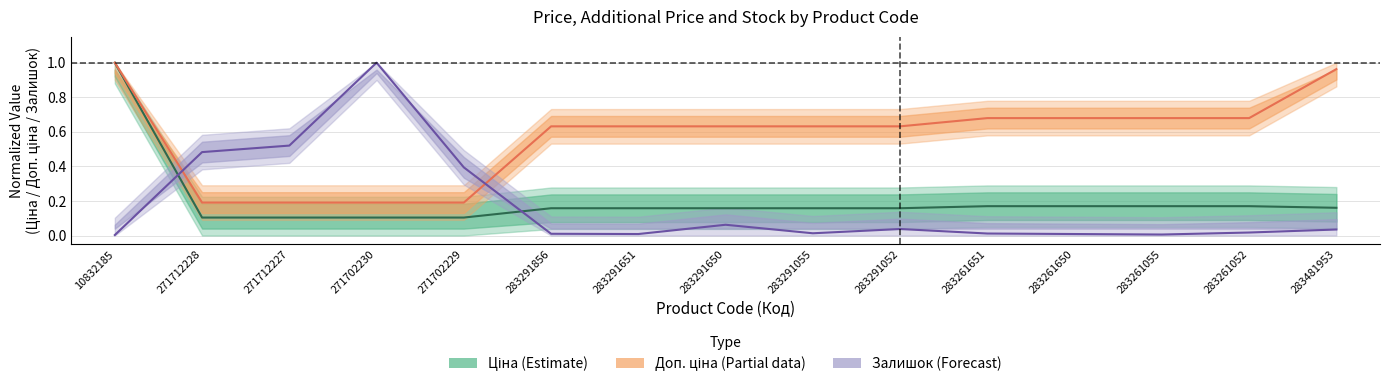

At how many categories does at least one series exceed 0?

15